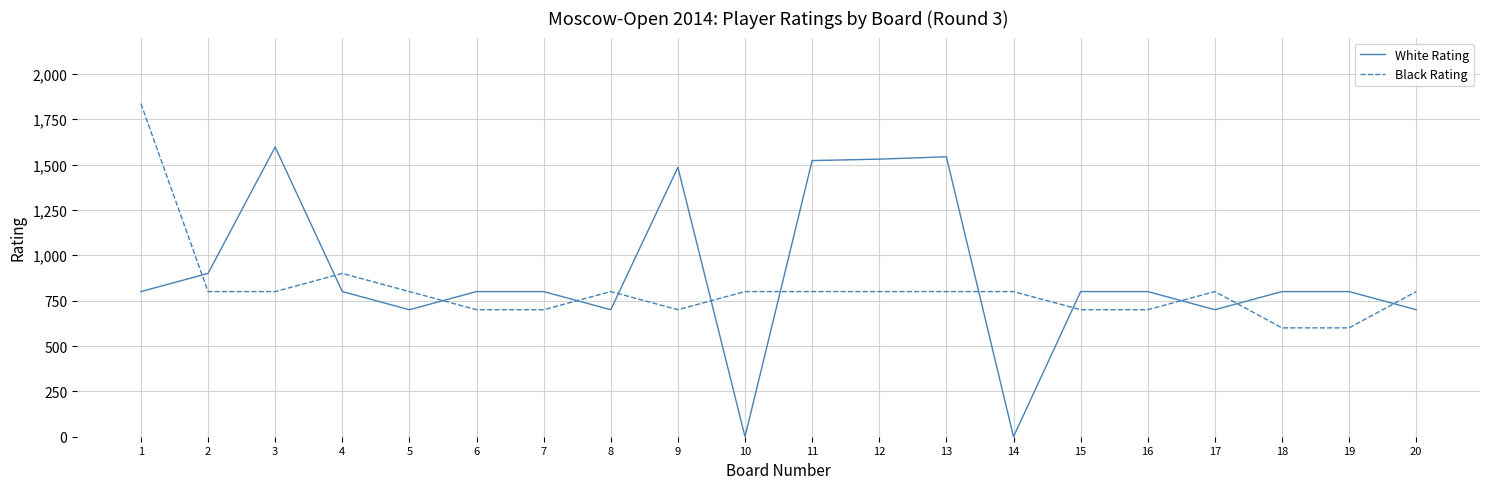

What is the greatest value displayed?

1836